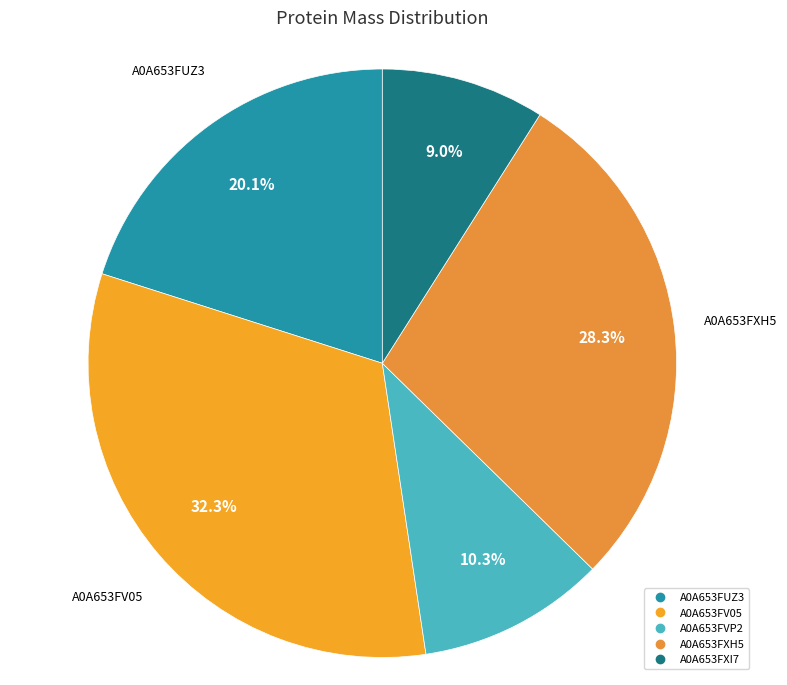

How many slices are in this pie chart?

5